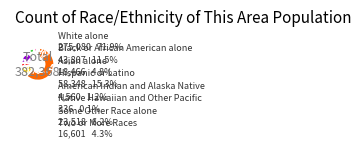

Which category has the biggest portion of the pie?

White alone